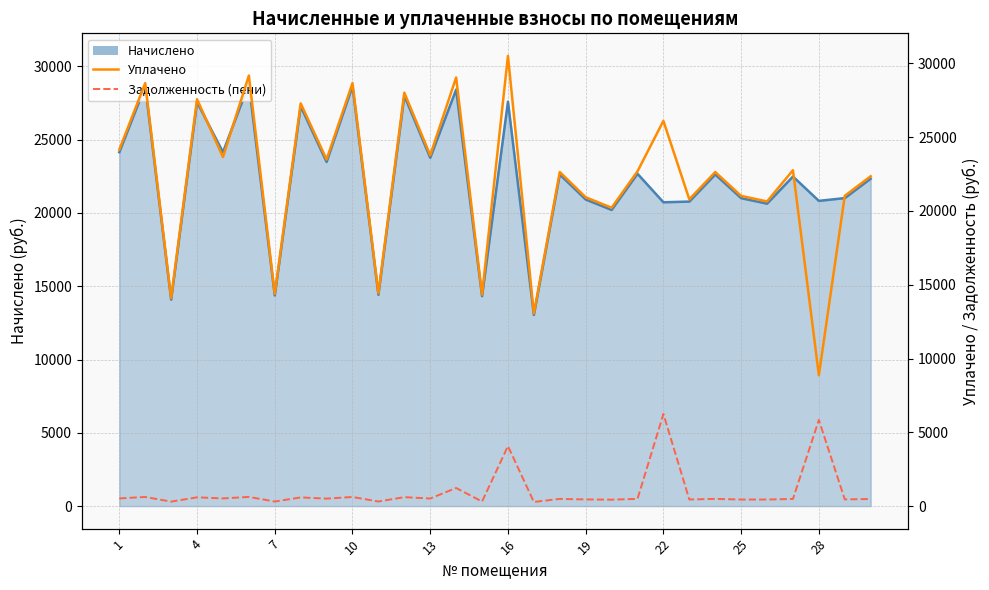

True or false: Задолженность (пени) and Уплачено intersect in this chart.

False